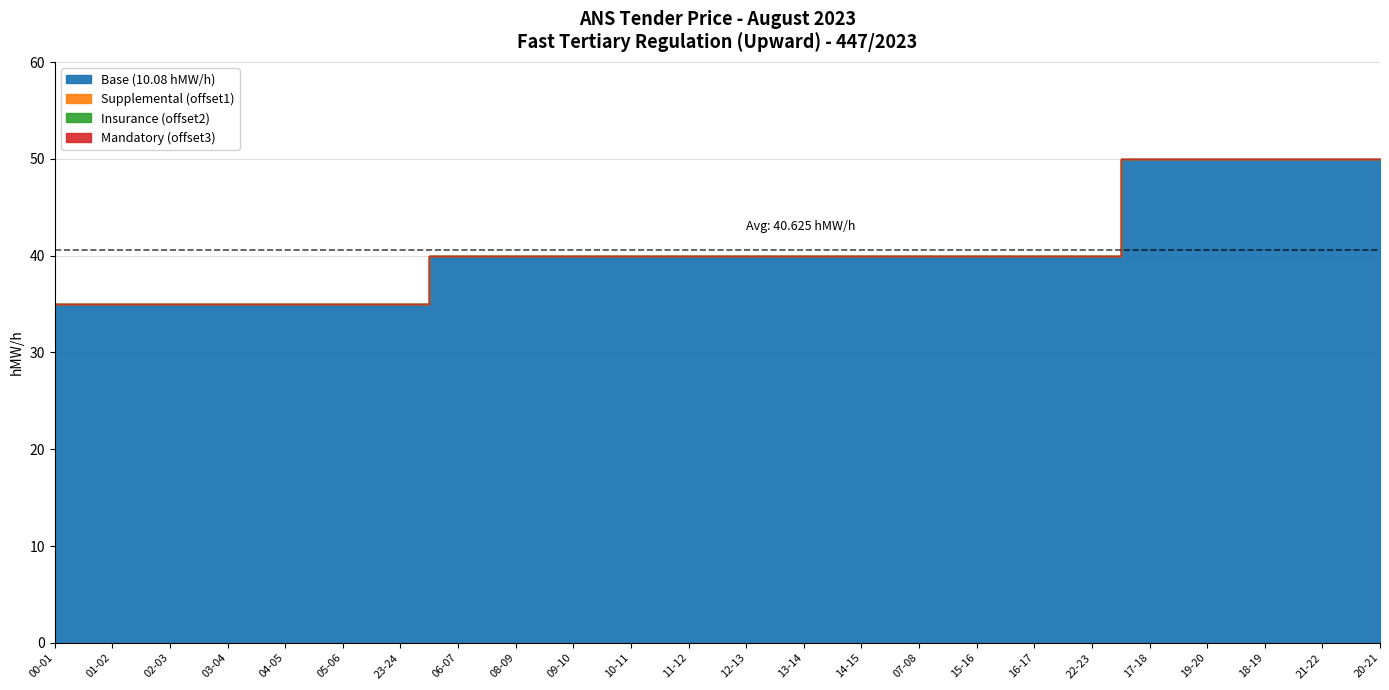

Which series has the largest total across all categories?

Base (10.08 hMW/h)